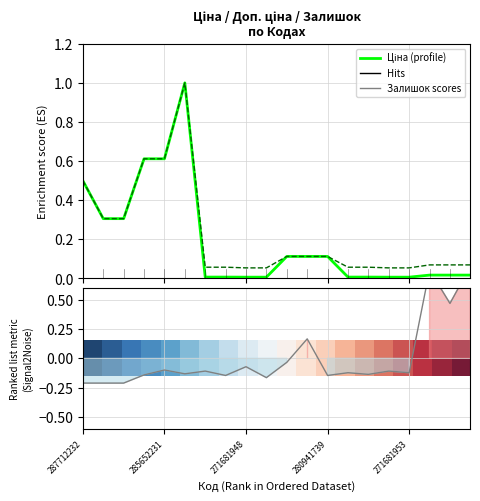

What is the value of the Залишок point at the 18th from the left?

0.8